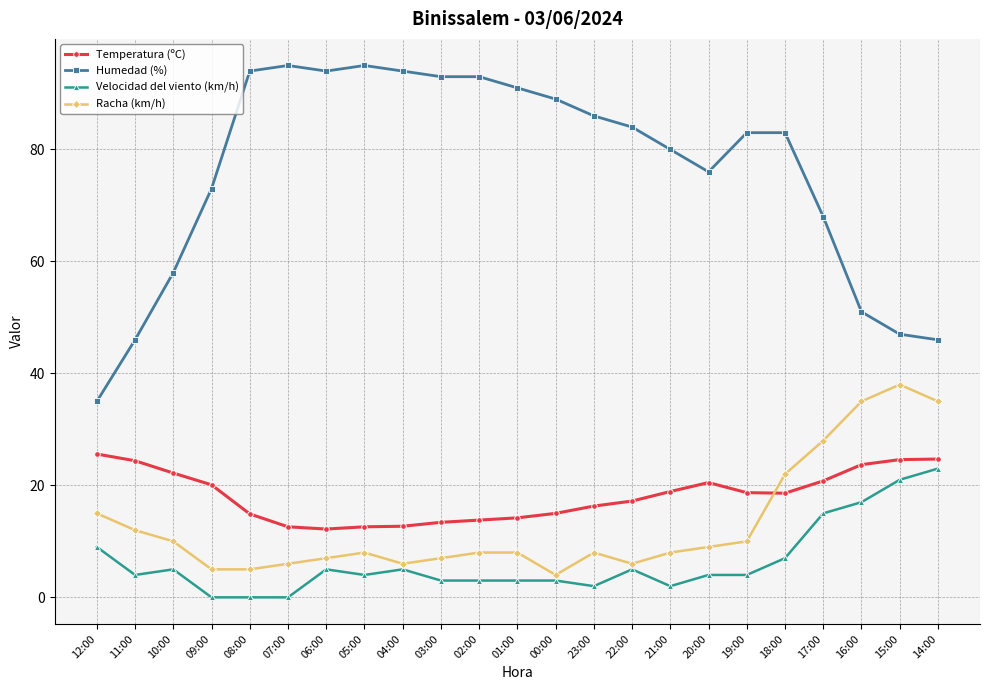

Is it true that Humedad (%) equals 122.3 at 01:00?

False